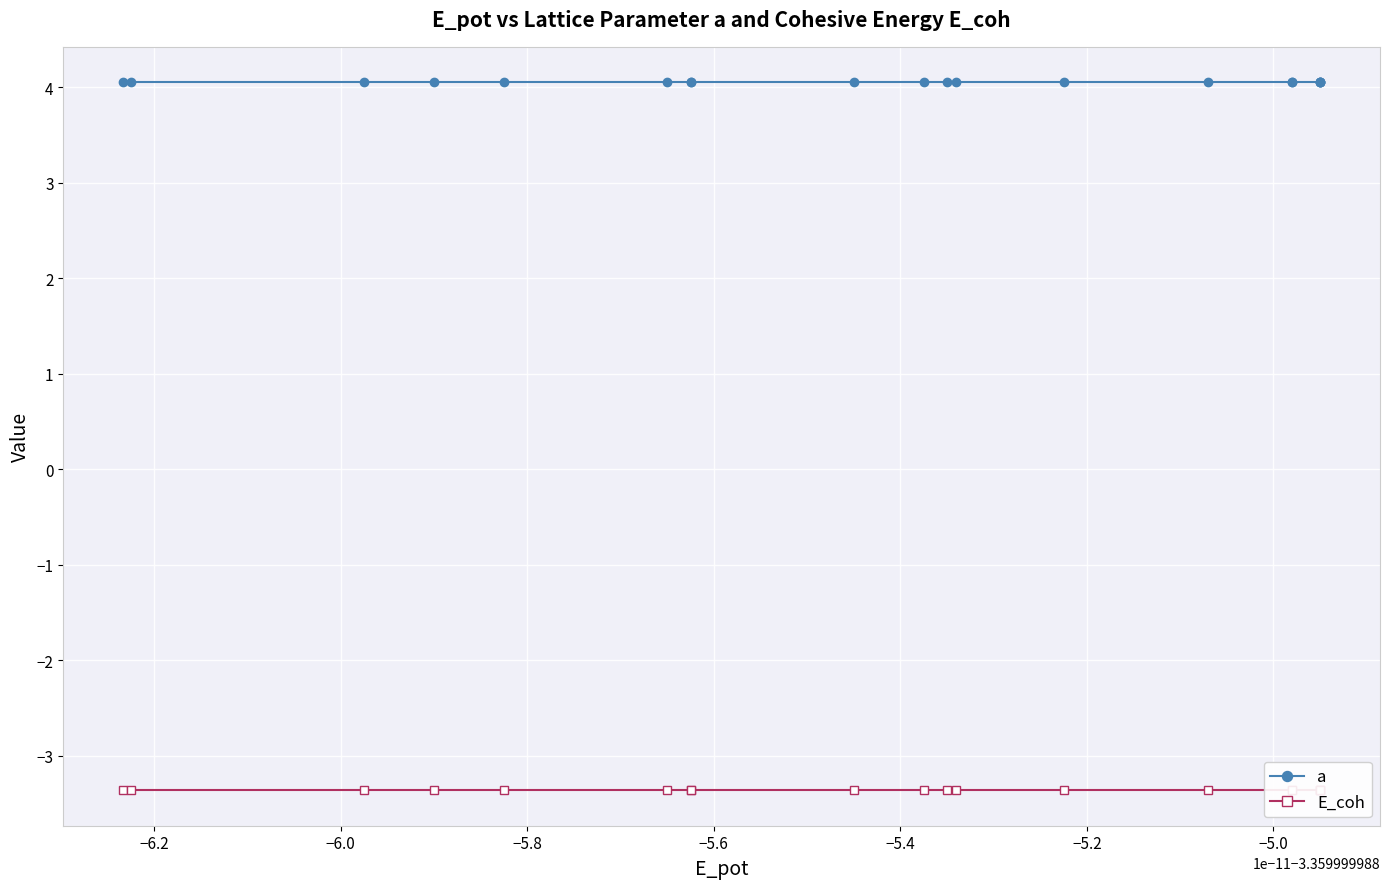

Where is a nearest to the value 4?

−6.0